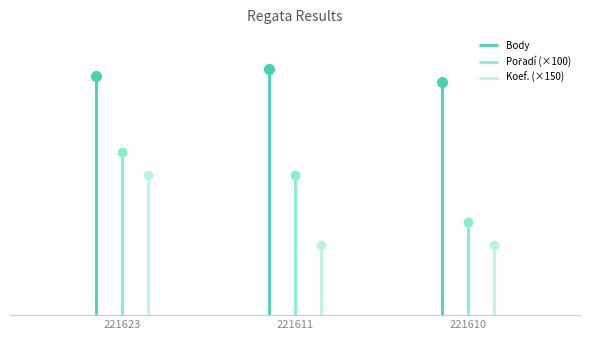

At which label does Pořadí first exceed 6?

221623